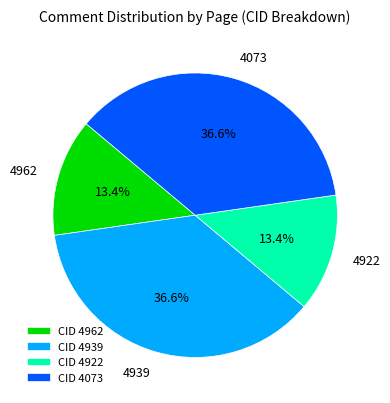

Between 4939 and 4922, which is larger?

4939